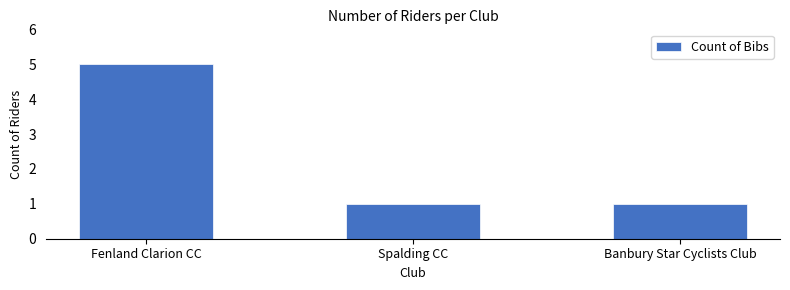

What is the maximum value shown in the chart?

5